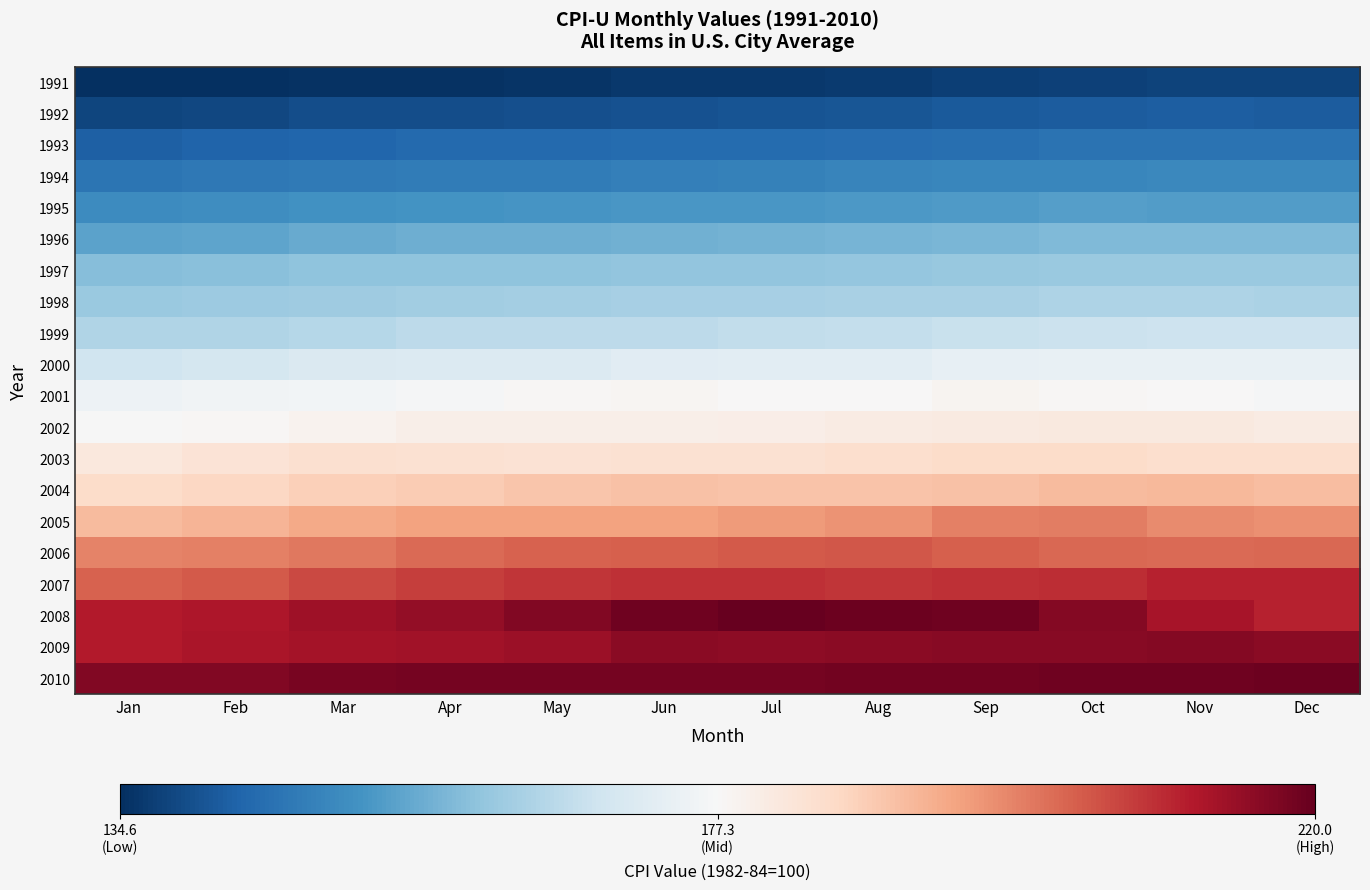

Count the number of data series in this chart.

20